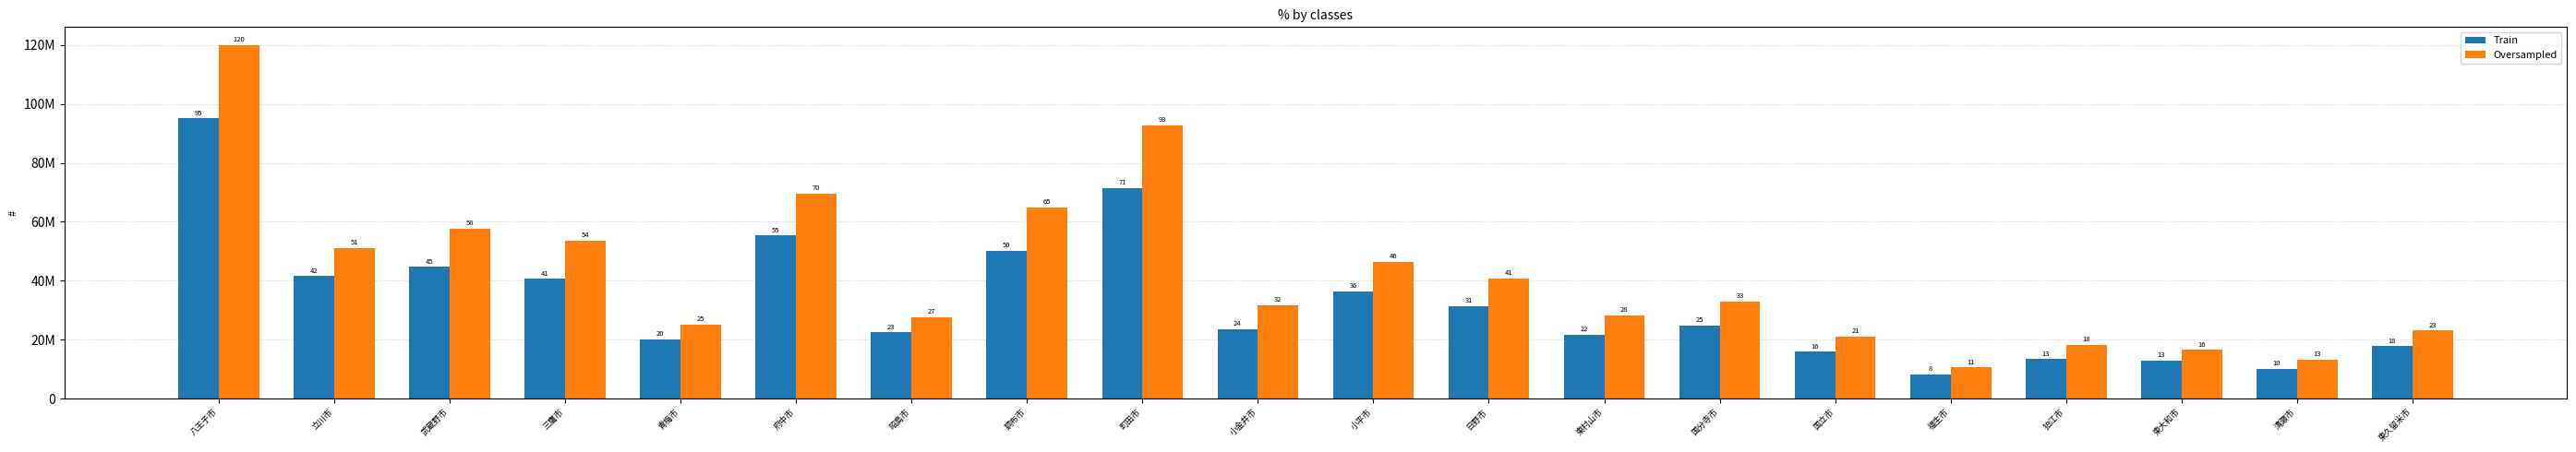

What is the label of the 4th bar from the right?

狛江市